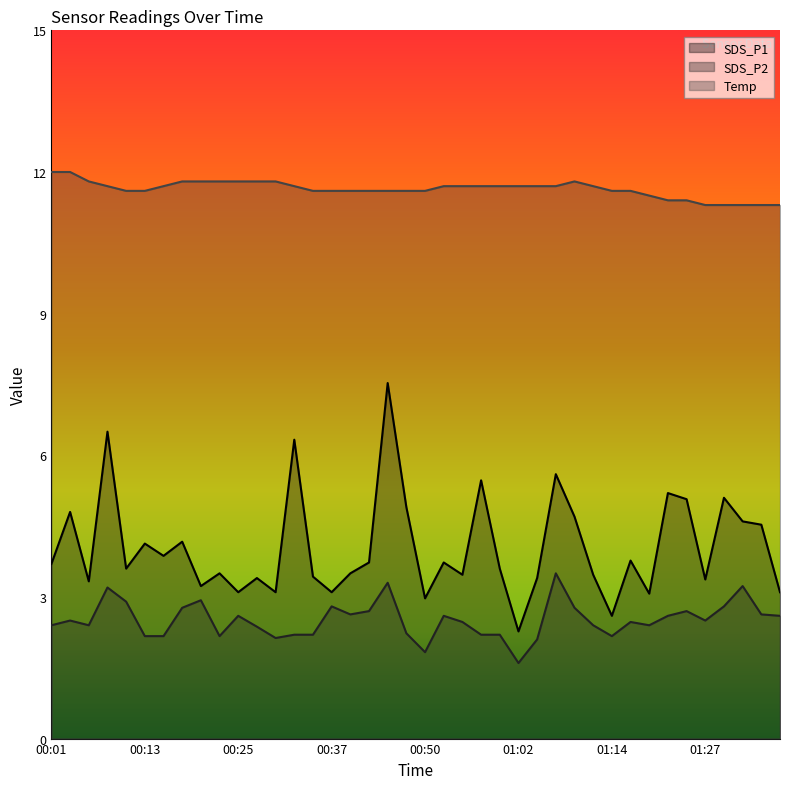

In SDS_P2, how many points are lower than both neighbors (excluding endpoints)?

9